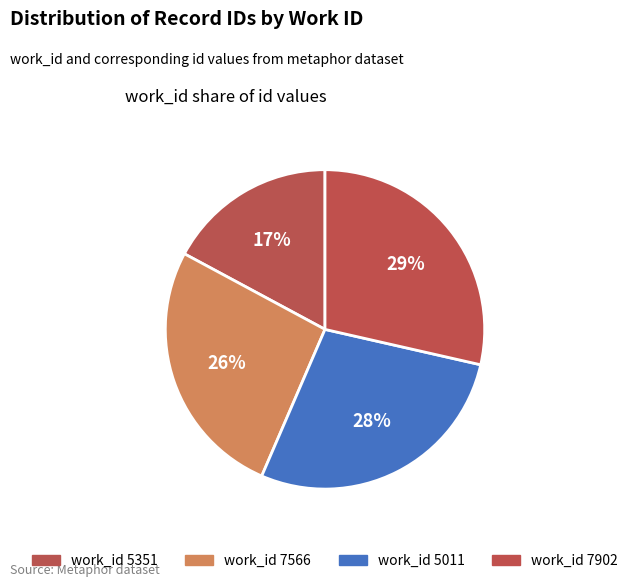

Count the number of slices in the pie.

4